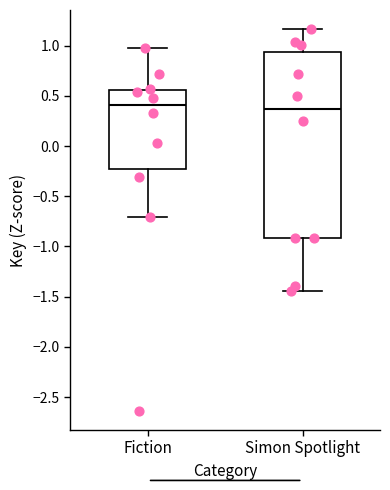

Comparing the boxes themselves (not the whiskers), which one is the tallest?

Simon Spotlight